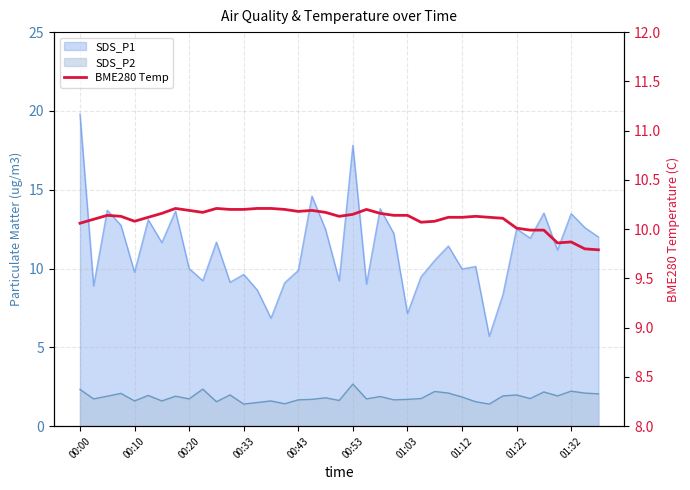

At which label does the data first exceed 10?

00:00